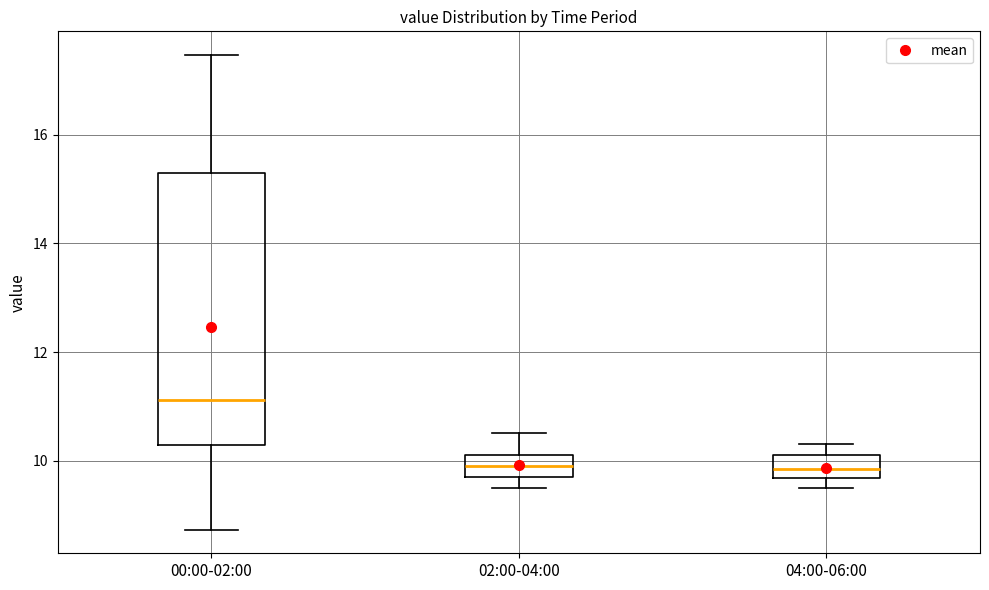

Reading left to right, transcribe this box plot: for each box, give where its median line is, the range the box spans, and where its two whiskers end, as read against the y-axis. The values are not printed on the chart, so give them approximately, as read against the axis.

00:00-02:00: median 11.2, box 10.2 to 15.2, whiskers 8.8 to 17.4
02:00-04:00: median 10.0, box 9.8 to 10.2, whiskers 9.6 to 10.6
04:00-06:00: median 9.8, box 9.6 to 10.2, whiskers 9.6 (just below the box's lower edge) to 10.4